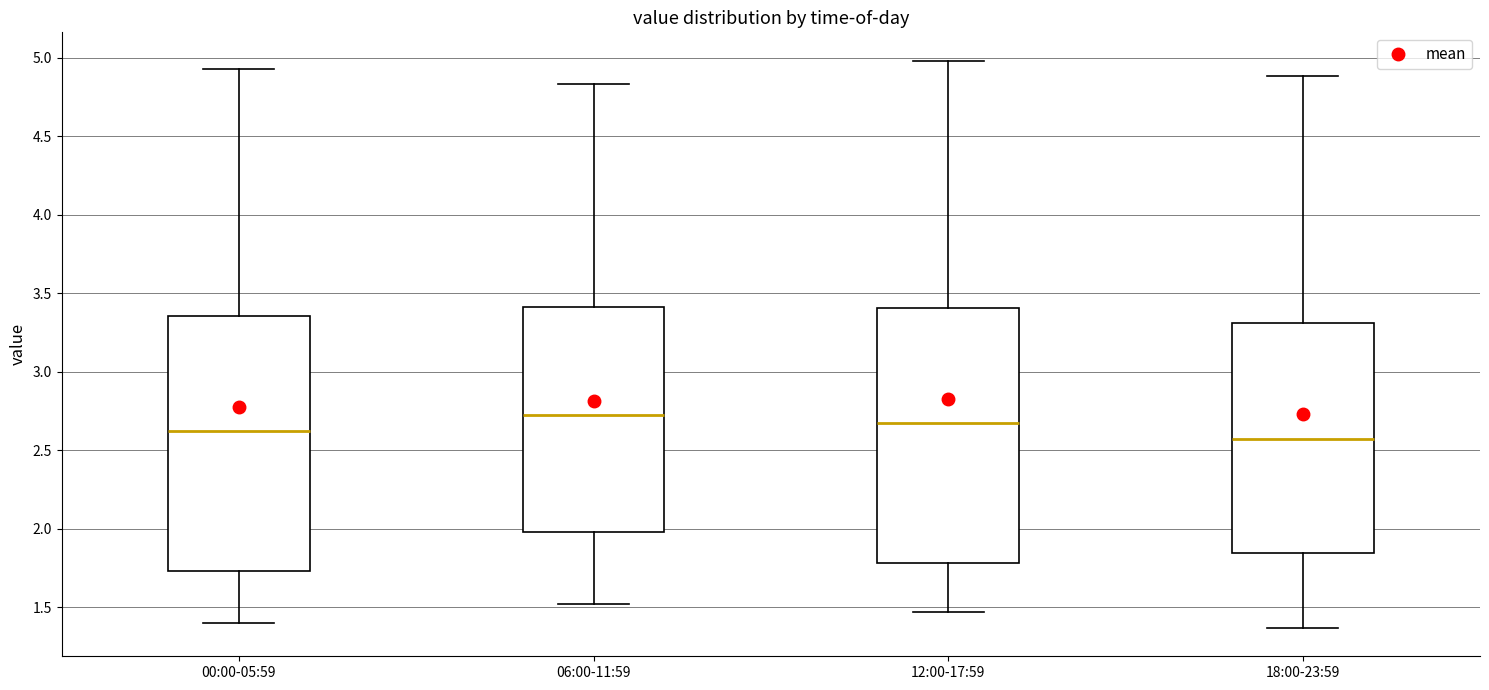

Reading left to right, transcribe this box plot: for each box, give where its median line is, the range the box spans, and where its two whiskers end, as read against the y-axis. The values are not printed on the chart, so give them approximately, as read against the axis.

00:00-05:59: median 2.65, box 1.75 to 3.35, whiskers 1.40 to 4.95
06:00-11:59: median 2.75, box 2.00 to 3.40, whiskers 1.50 to 4.85
12:00-17:59: median 2.70, box 1.80 to 3.40, whiskers 1.45 to 5.00
18:00-23:59: median 2.60, box 1.85 to 3.30, whiskers 1.35 to 4.90